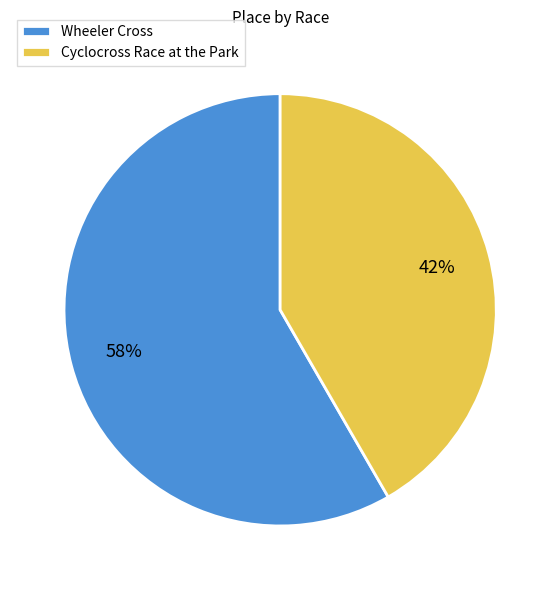

Combined, do Cyclocross Race at the Park and Wheeler Cross account for over 50%?

Yes